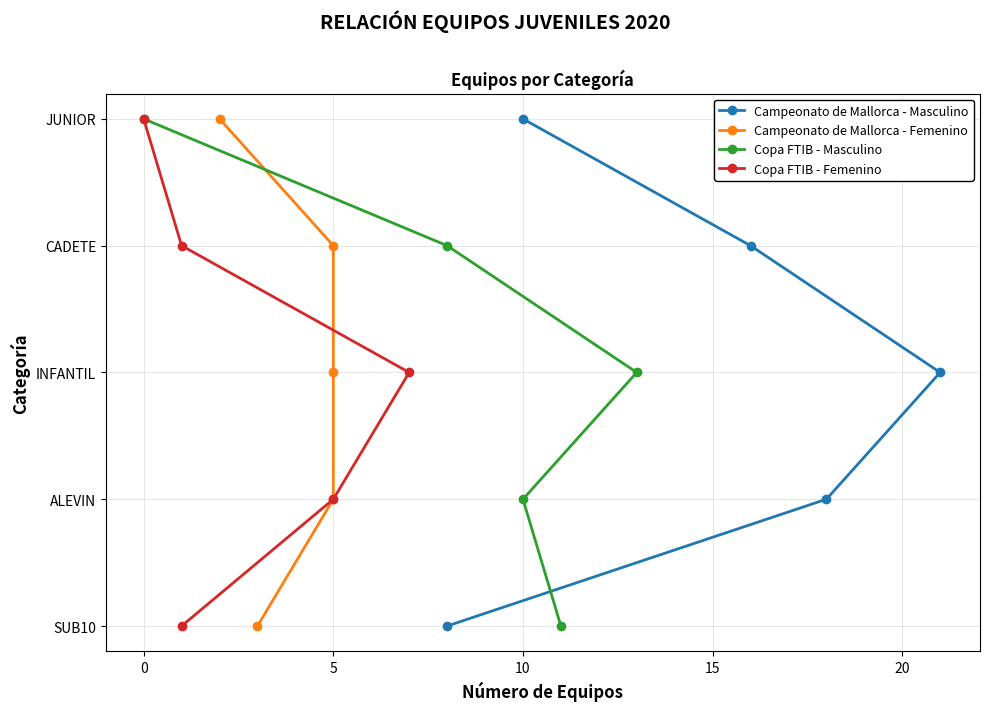

Is the value of Copa FTIB - Masculino at 15 greater than the value of Campeonato de Mallorca - Masculino at 15?

No